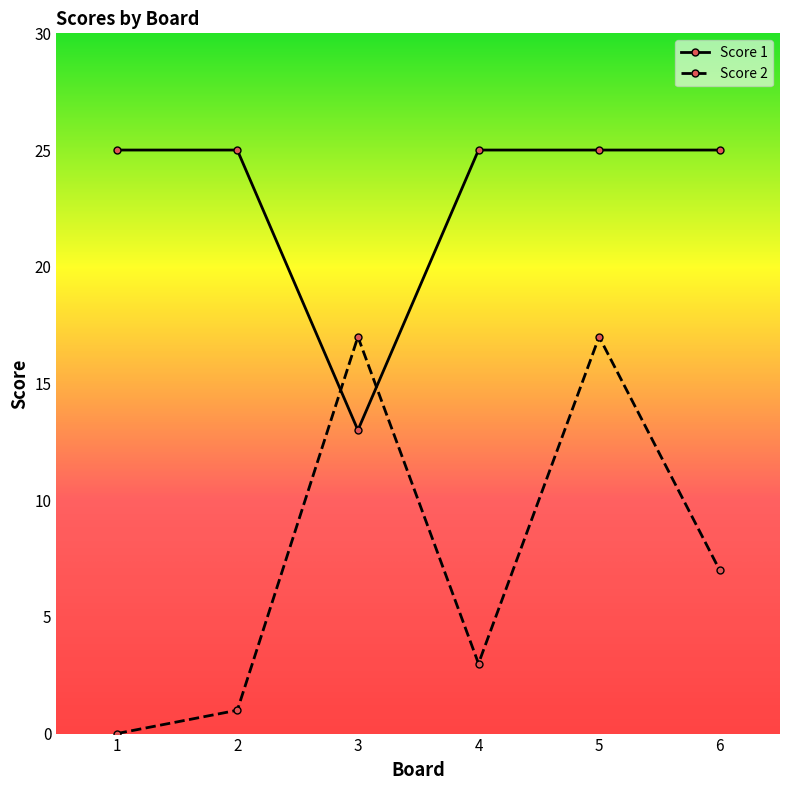

Reading right to left, transcribe all the data shown in this chart.

Score 1: 25	25	25	13	25	25
Score 2: 7	17	3	17	1	0